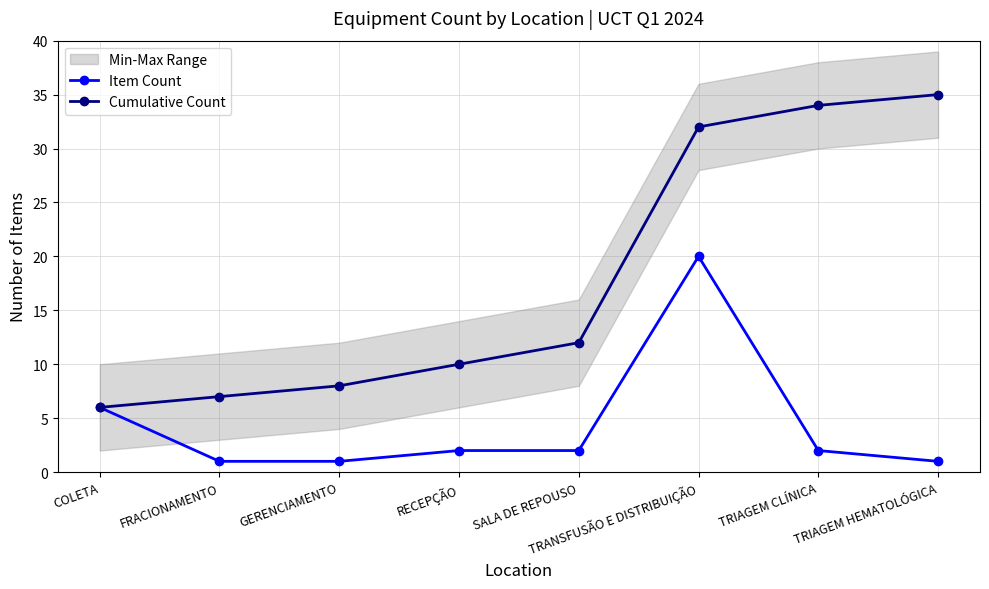

What is the approximate value of Cumulative Count at FRACIONAMENTO, to the nearest 10?

10